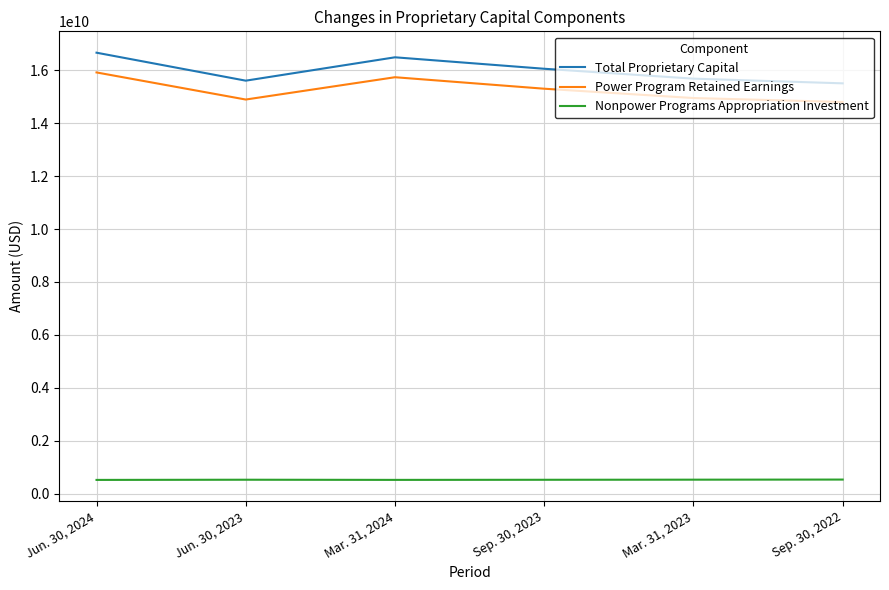

Rank the categories by Total Proprietary Capital value from highest to lowest.

Jun. 30, 2024, Mar. 31, 2024, Sep. 30, 2023, Mar. 31, 2023, Jun. 30, 2023, Sep. 30, 2022